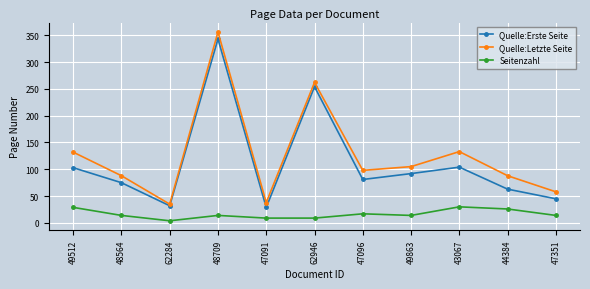

What are all the series names shown in the legend?

Quelle:Erste Seite, Quelle:Letzte Seite, Seitenzahl